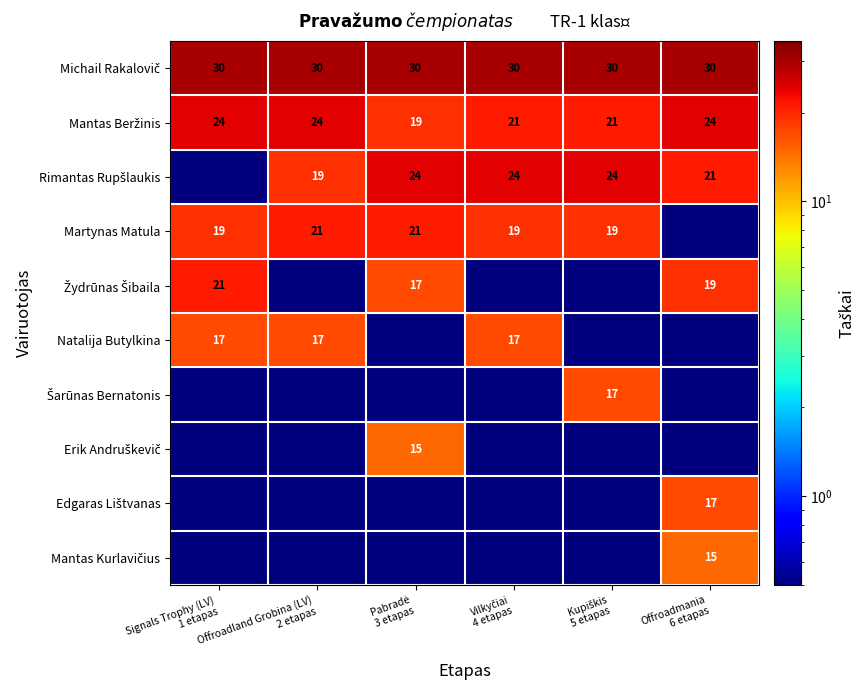

What is the maximum value for Edgaras Lištvanas?

17.0